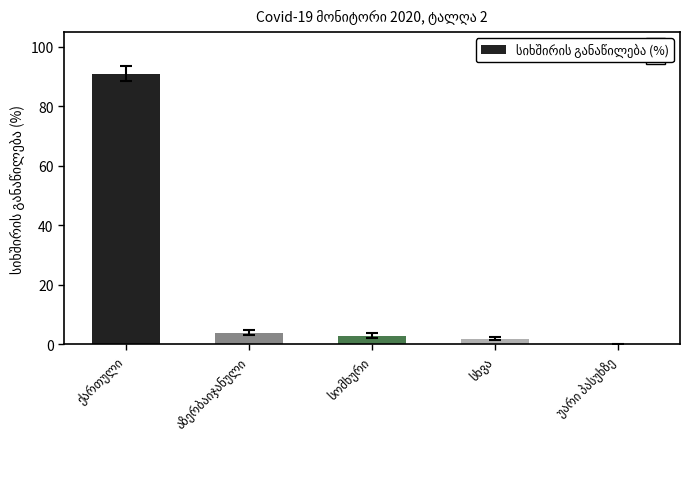

What is the sum of all values?

100